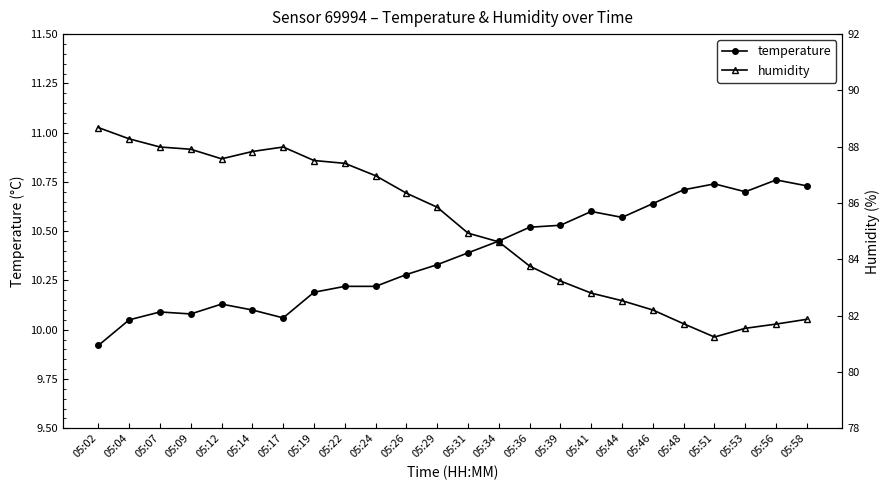

Reading left to right, transcribe all the data shown in this chart.

temperature: 9.9	10.1	10.1	10.1	10.1	10.1	10.1	10.2	10.2	10.2	10.3	10.3	10.4	10.4	10.5	10.5	10.6	10.6	10.6	10.7	10.7	10.7	10.8	10.7
humidity: 88.7	88.3	88.0	87.9	87.6	87.8	88.0	87.5	87.4	87.0	86.3	85.8	84.9	84.6	83.8	83.2	82.8	82.5	82.2	81.7	81.2	81.5	81.7	81.9